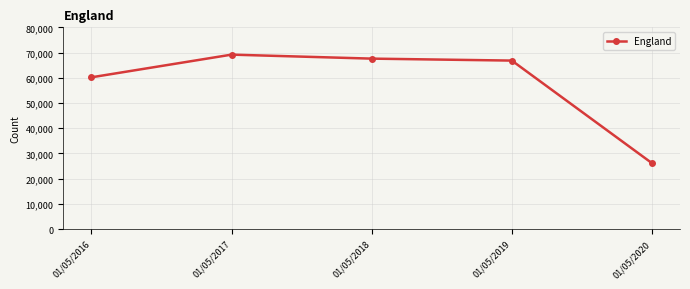

Where does the data first go above 66812?

01/05/2017